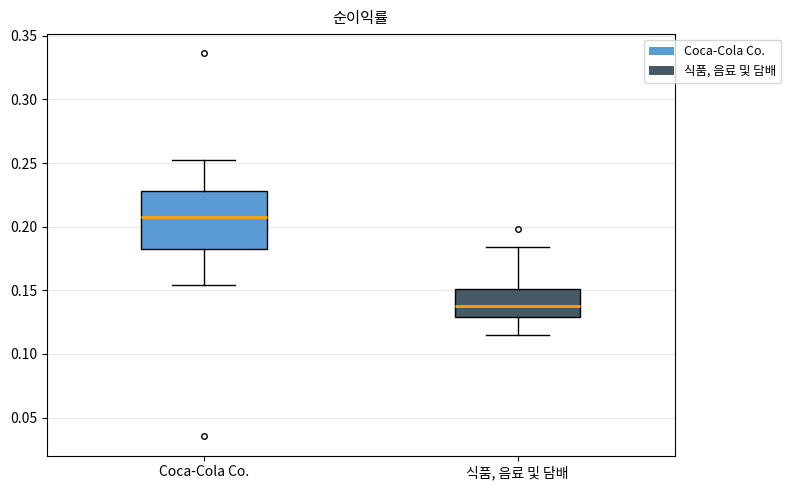

Where is the lower edge of the box for 식품, 음료 및 담배 on the y-axis? The values are not printed on the chart, so give them approximately, as read against the axis.

0.130